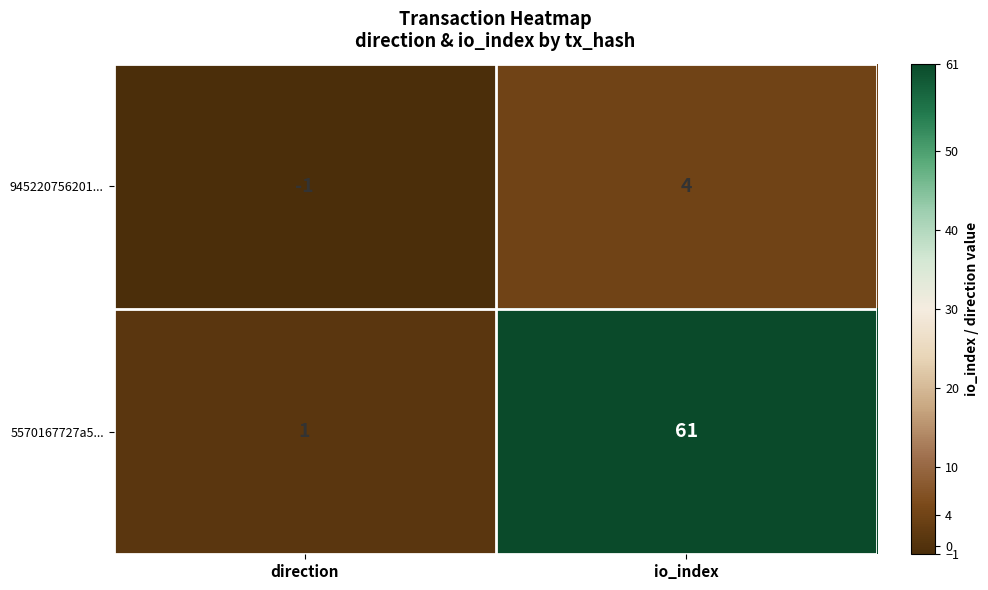

What is the sum of all 5570167727a5... values?

62